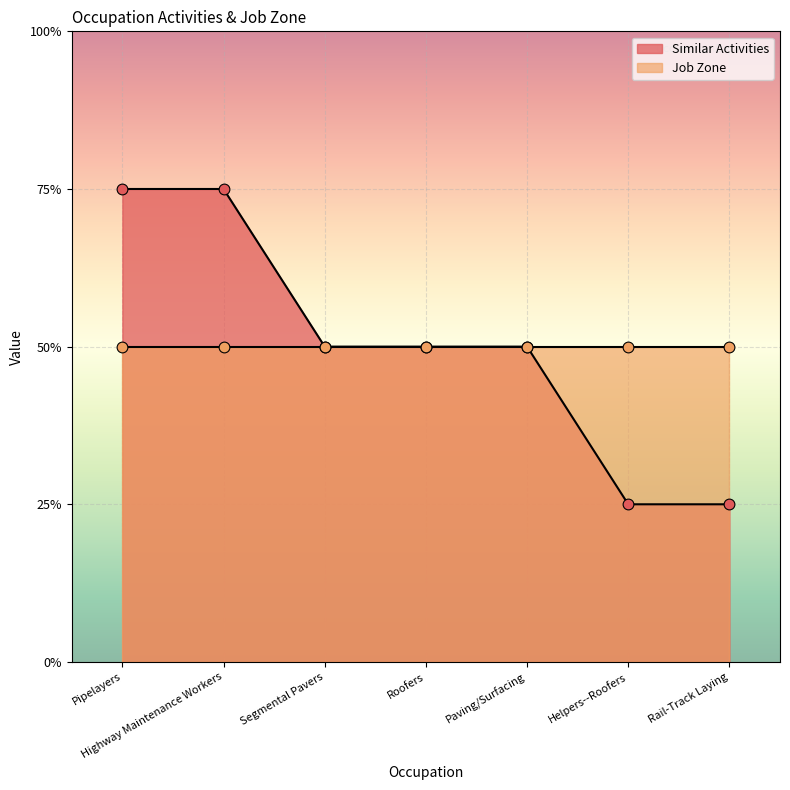

What is the ratio of the value at Rail-Track Laying to the value at Segmental Pavers?

0.5